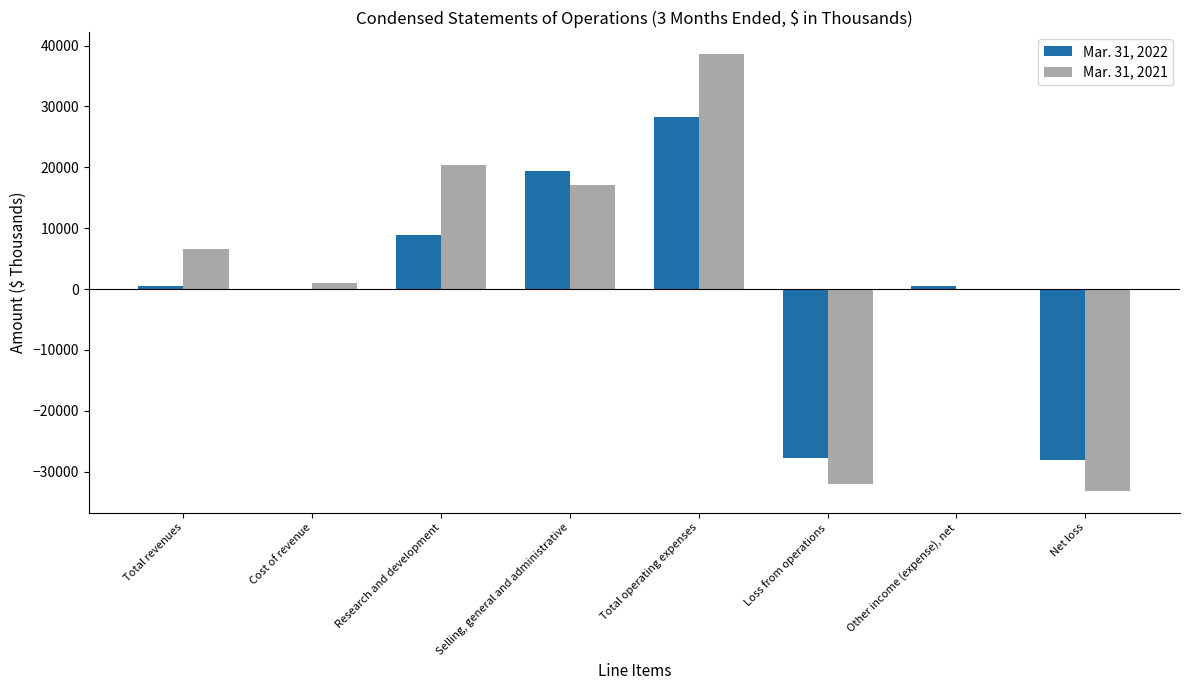

Which series has the widest spread of values?

Mar. 31, 2021